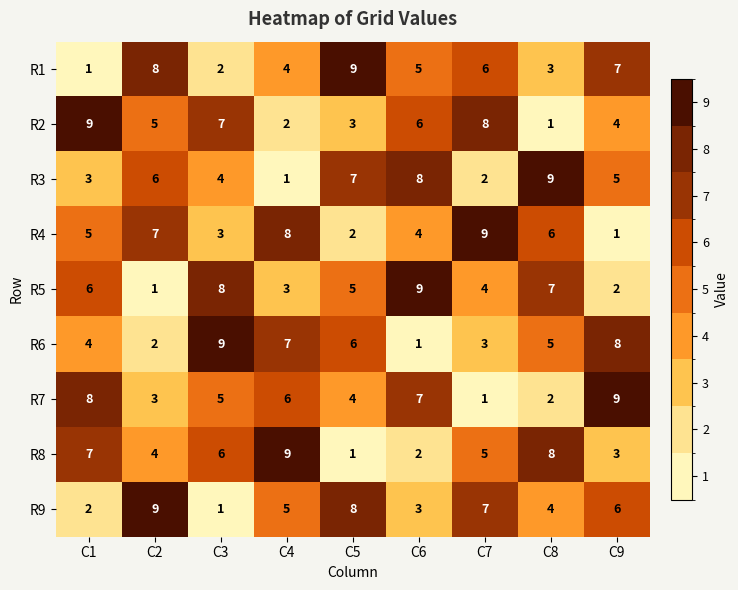

Which series changed the most between C1 and C7?

R7